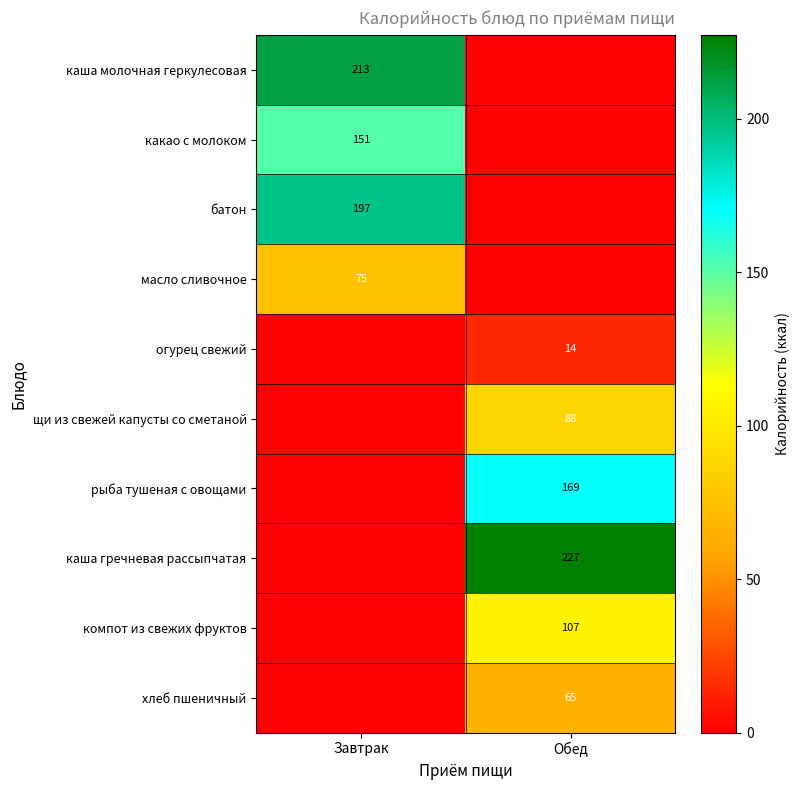

Is the value of каша молочная геркулесовая at Завтрак greater than the value of огурец свежий at Обед?

Yes